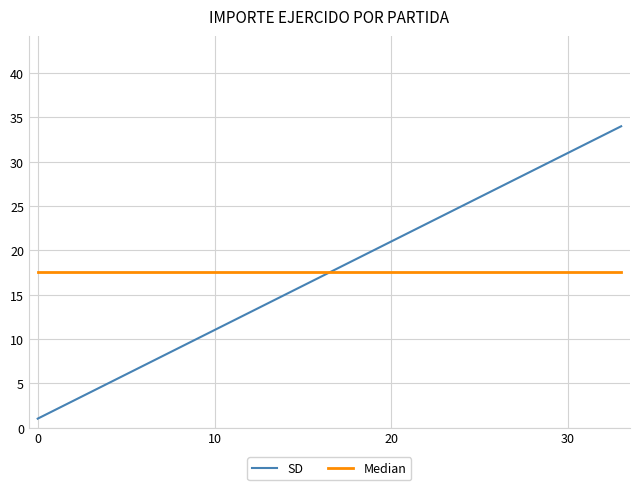

What is the smallest value displayed?

1.0